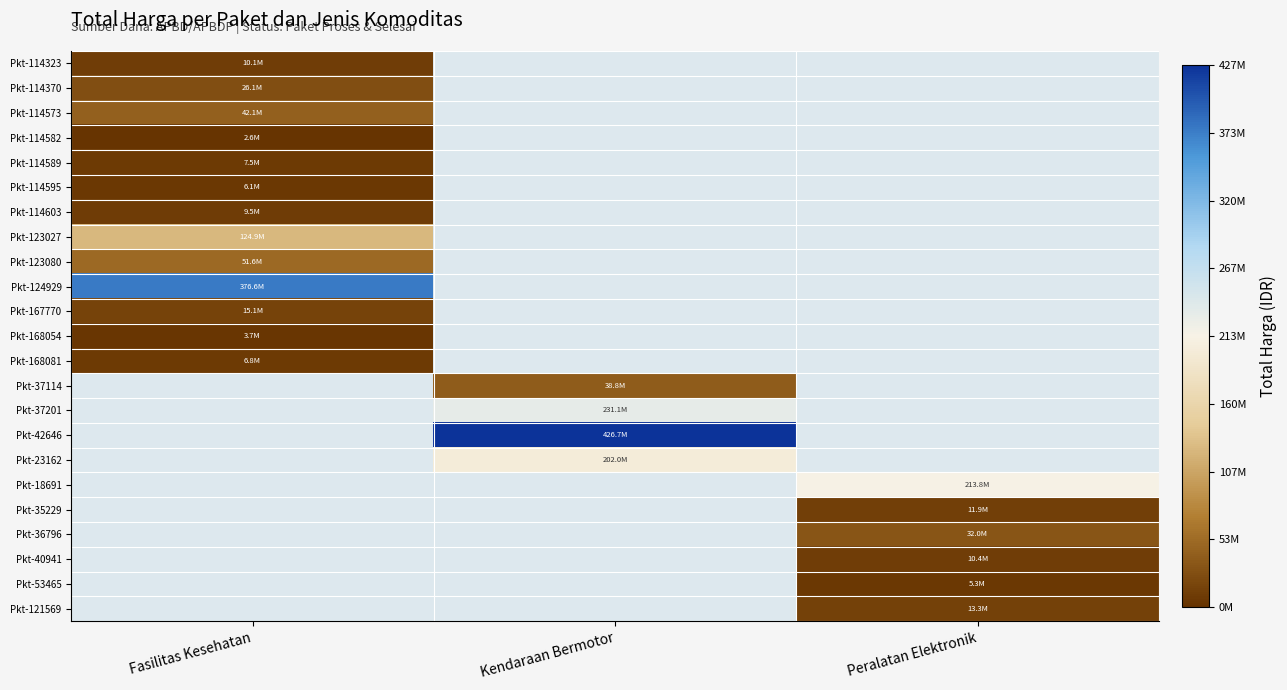

At which label is Pkt-114603 closest to 9511000?

Fasilitas Kesehatan